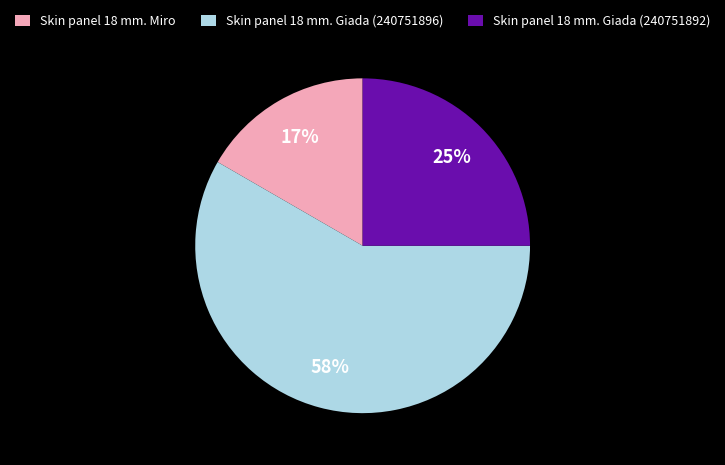

To the nearest percent, what is the average slice percentage?

33%